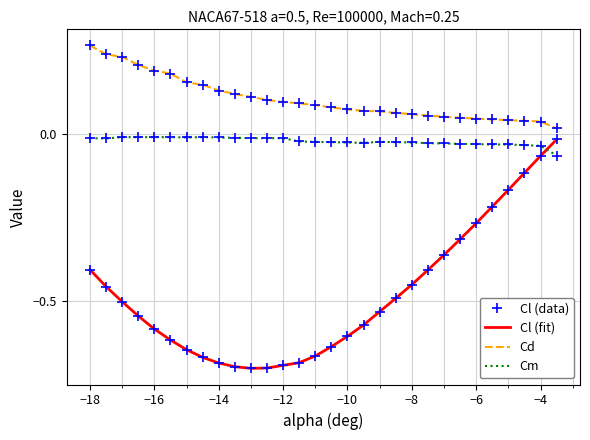

What are all the series names shown in the legend?

Cl (data), Cl (fit), Cd, Cm